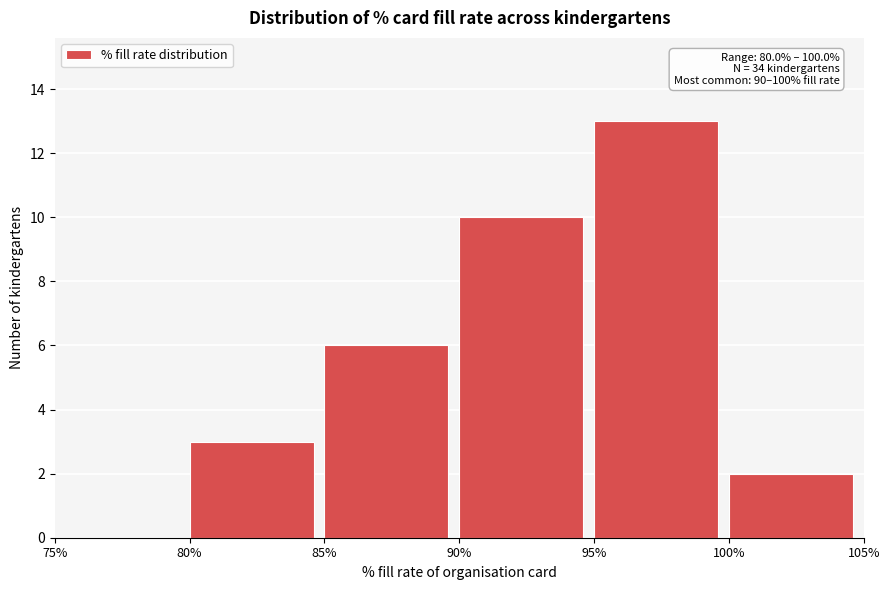

Over which range of the x-axis is the bar tallest?

95% to 100%